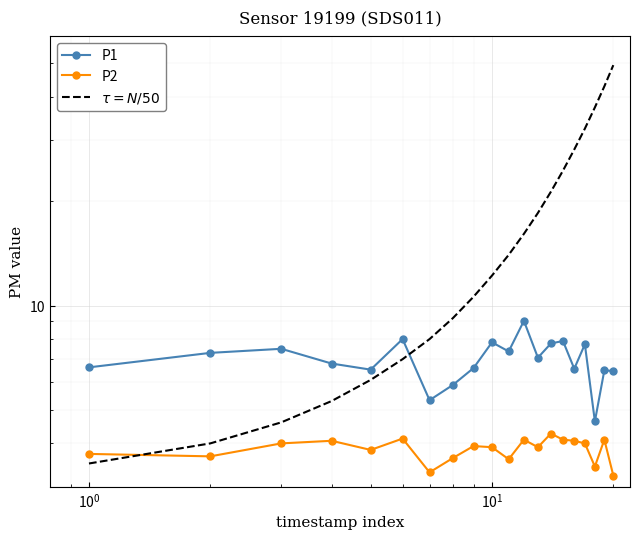

How many categories are shown in the chart?

20